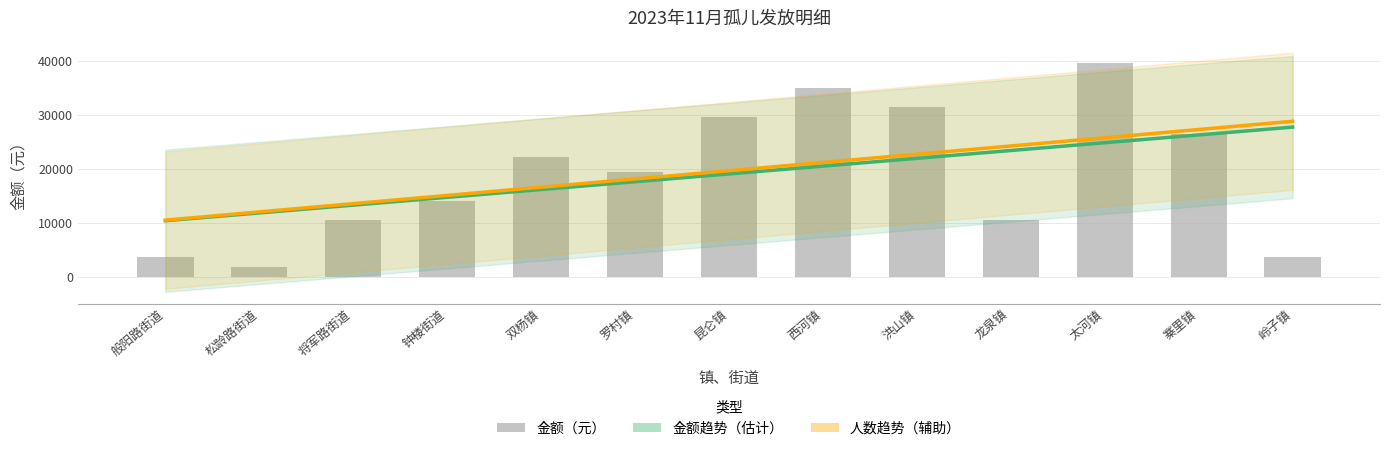

Reading left to right, transcribe all the data shown in this chart.

般阳路街道=3696	松龄路街道=1848	将军路街道=10604	钟楼街道=14123	双杨镇=22176	罗村镇=19444	昆仑镇=29568	西河镇=35024	洪山镇=31416	龙泉镇=10529	太河镇=39688	寨里镇=26564	岭子镇=3675